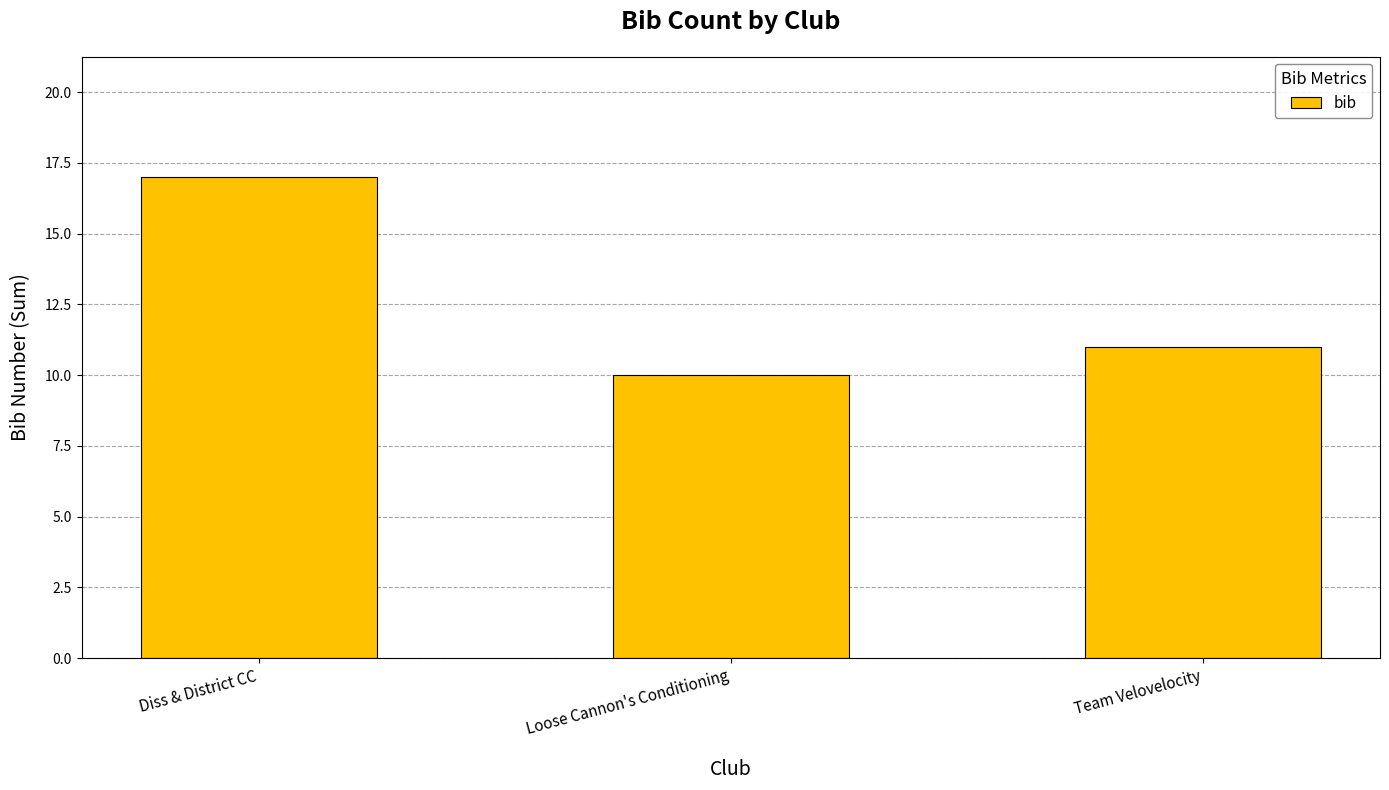

What position from the left is Diss & District CC?

1